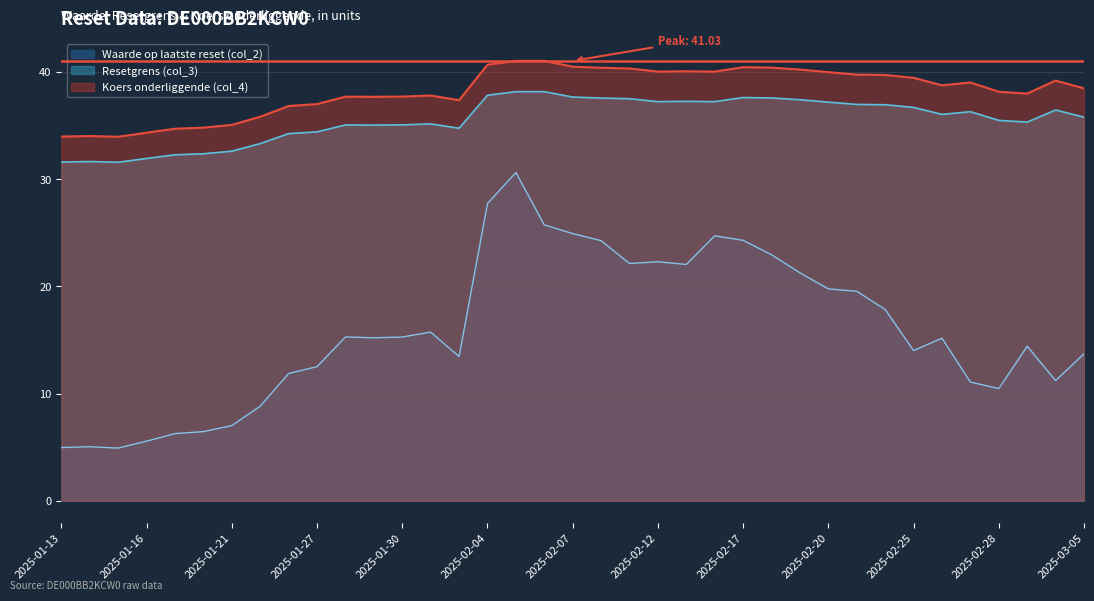

True or false: Resetgrens (col_3) has a value of 34.4 at 2025-01-27.

True